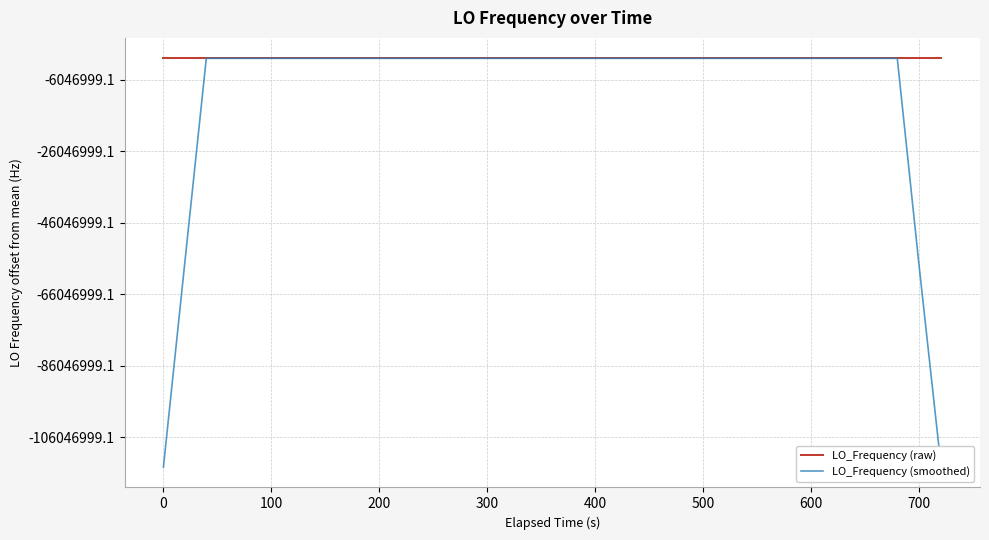

Does the chart display data point markers on the line(s)?

No